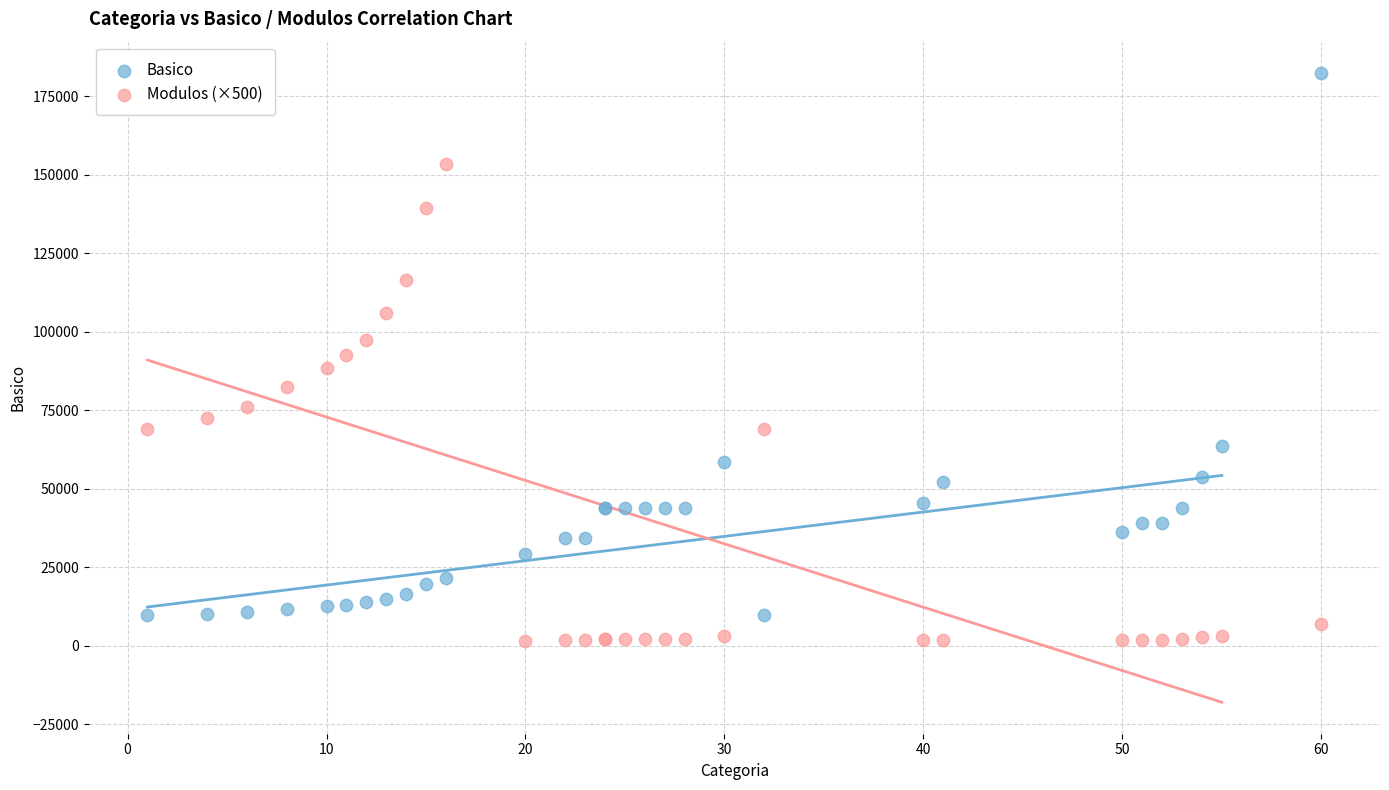

Which series has the widest spread of Y values?

Basico